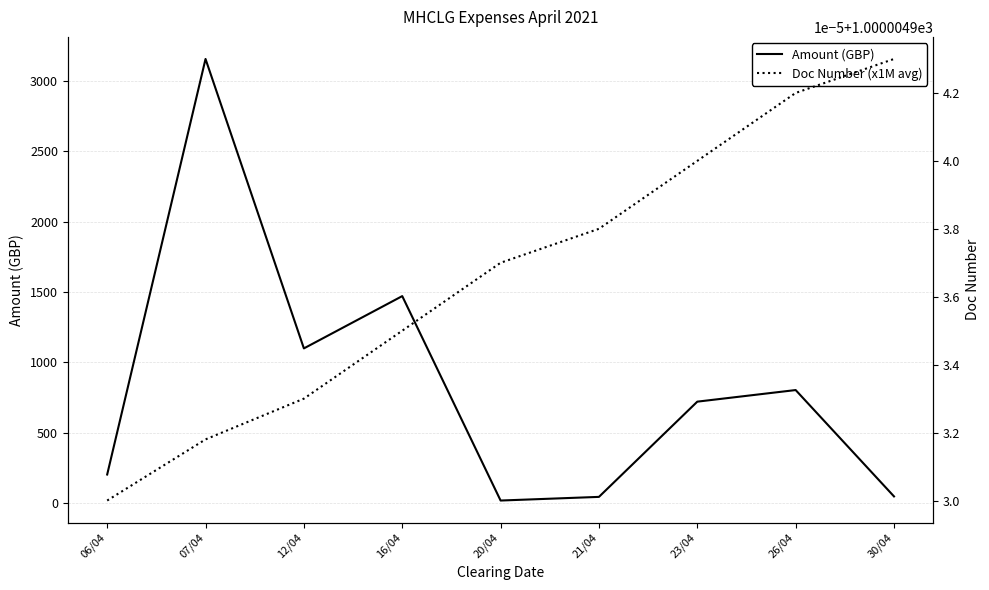

Which series has the largest total across all categories?

Doc Number (x1M avg)